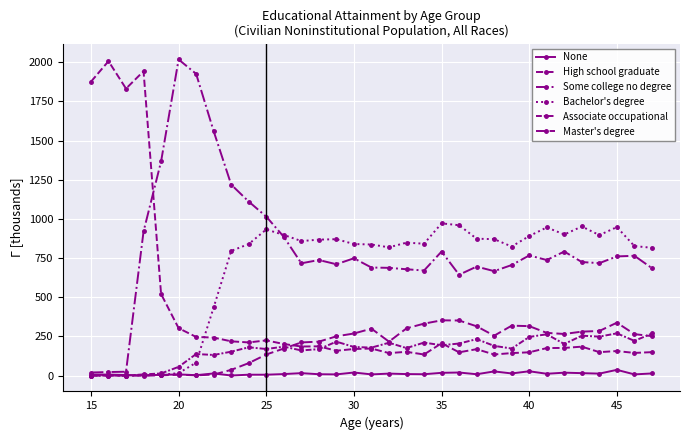

How many series are shown in this chart?

6